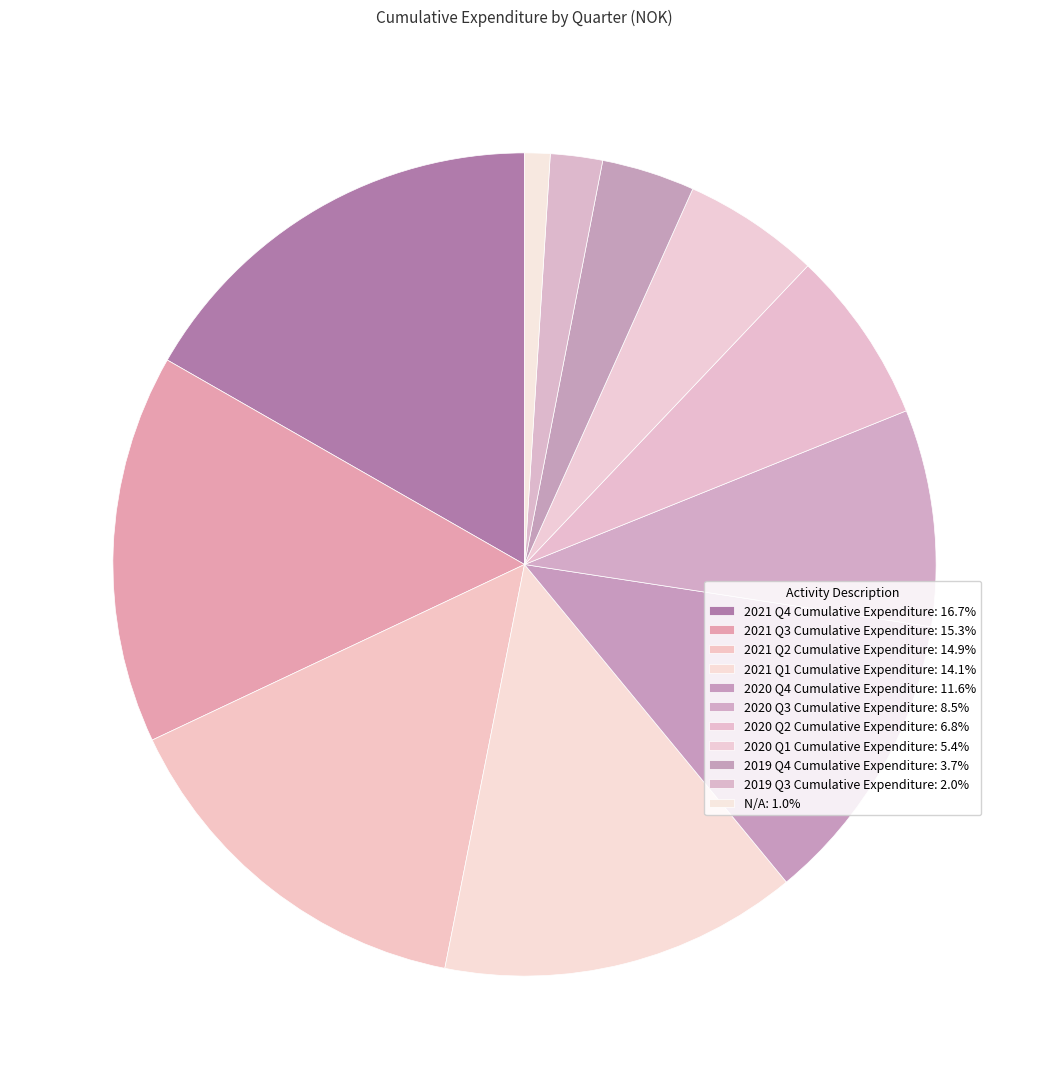

What percentage do 2019 Q3 Cumulative Expenditure and 2019 Q4 Cumulative Expenditure together represent?

5.7%